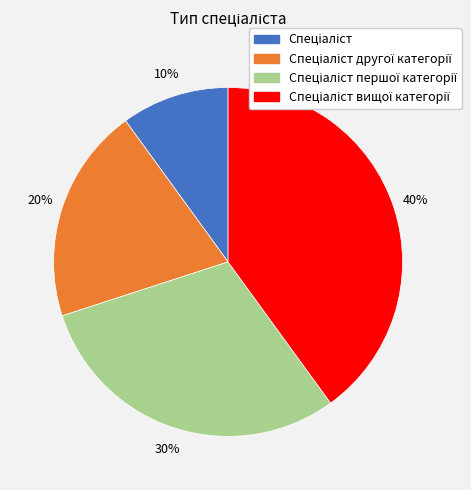

To the nearest percent, what is the difference between the largest and smallest slice percentages?

30%